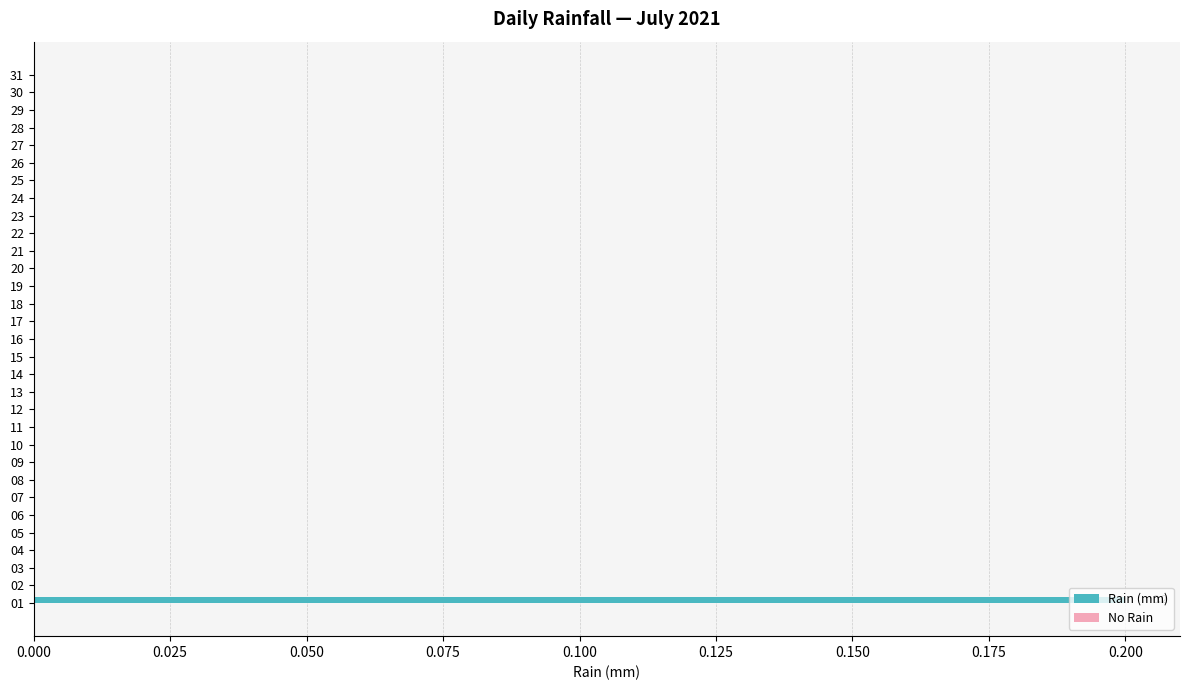

How many distinct data groups are displayed?

1